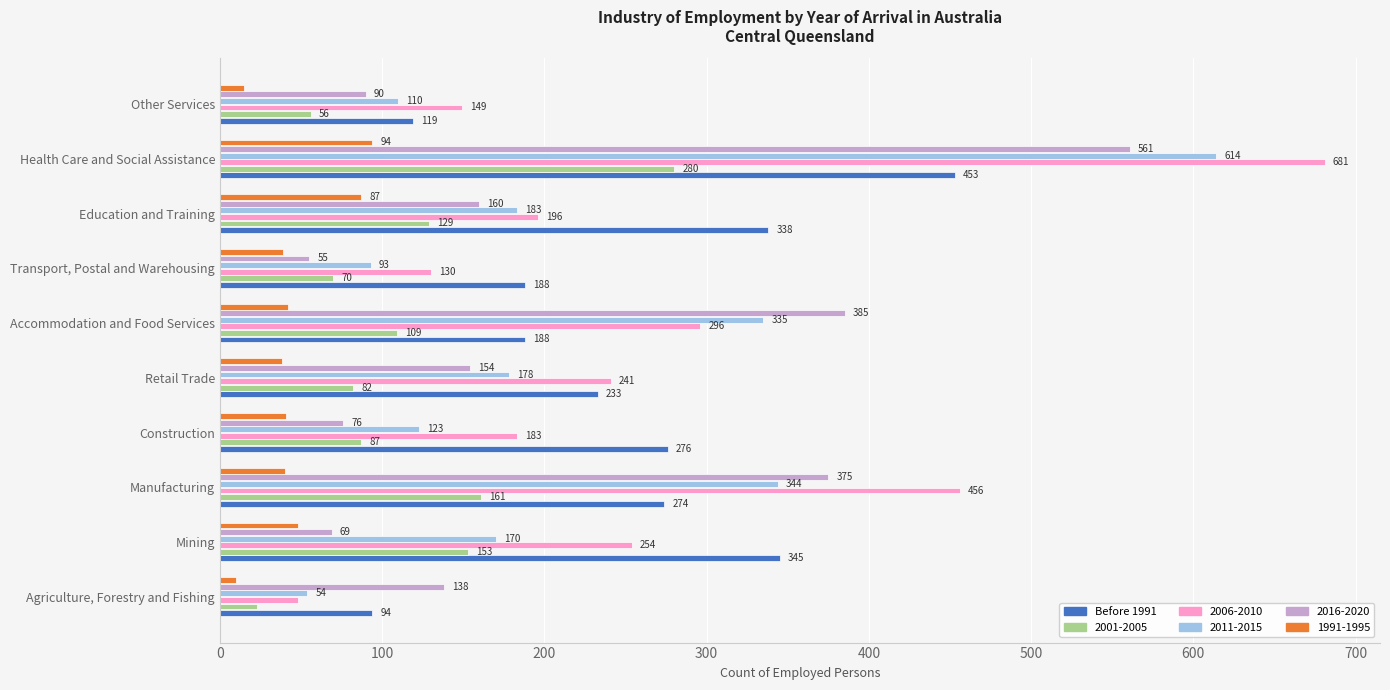

Which series has the largest total across all categories?

2006-2010